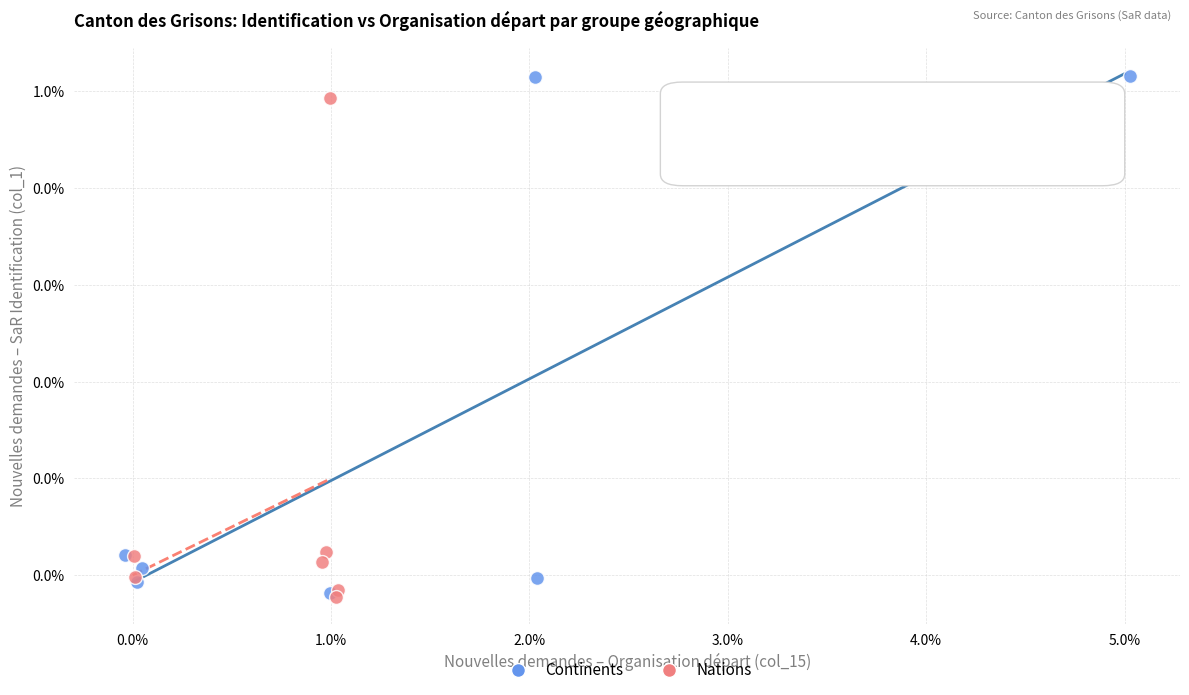

Which series has the widest spread of Y values?

Continents